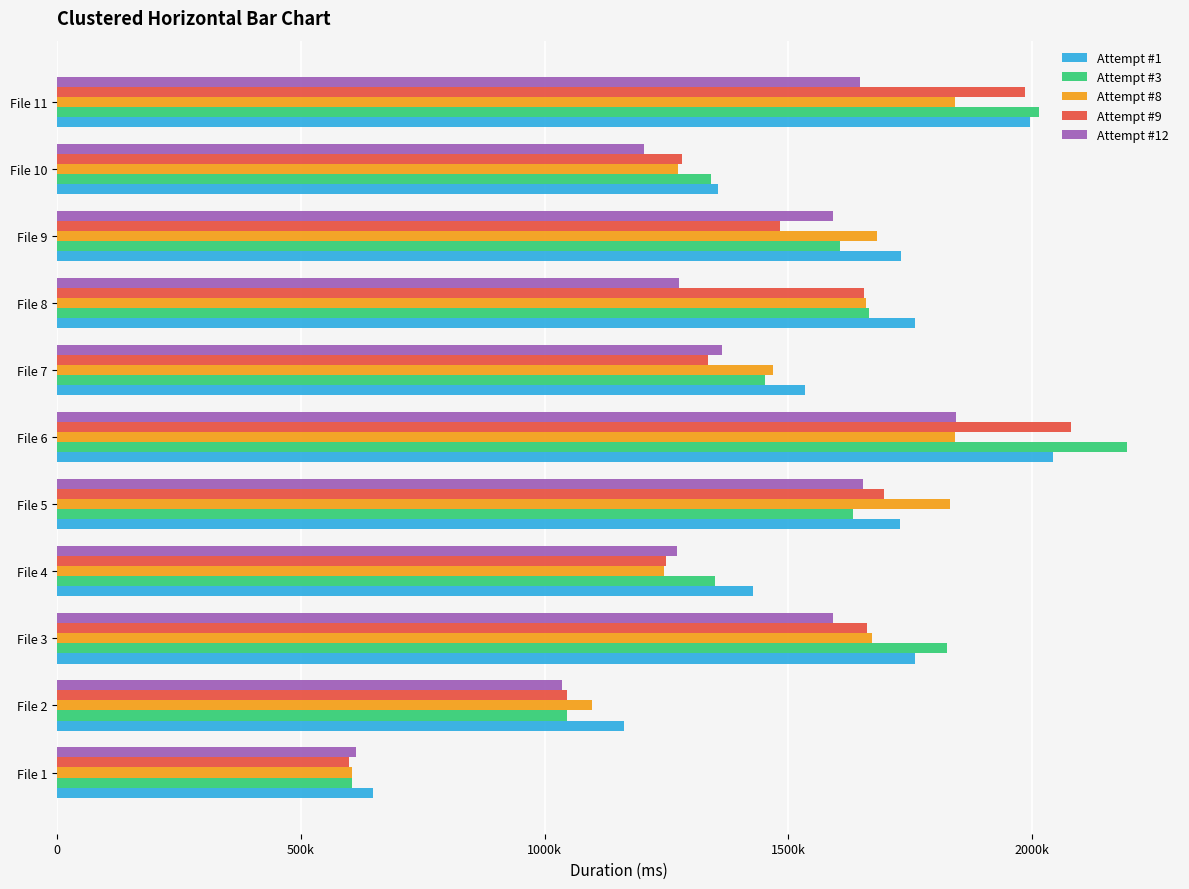

Where is Attempt #3 nearest to the value 1399202?

File 4